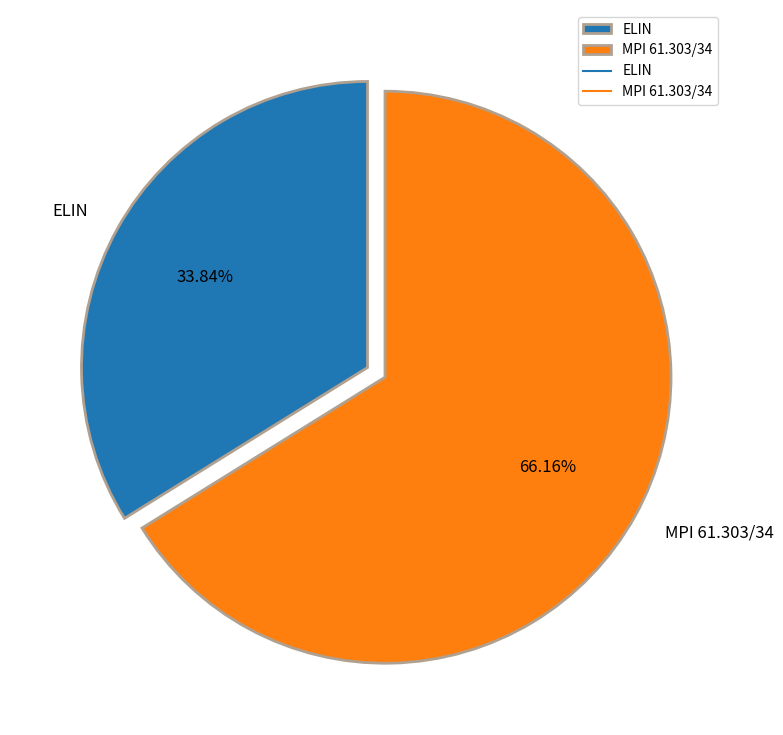

What is the smallest slice in the pie chart?

ELIN